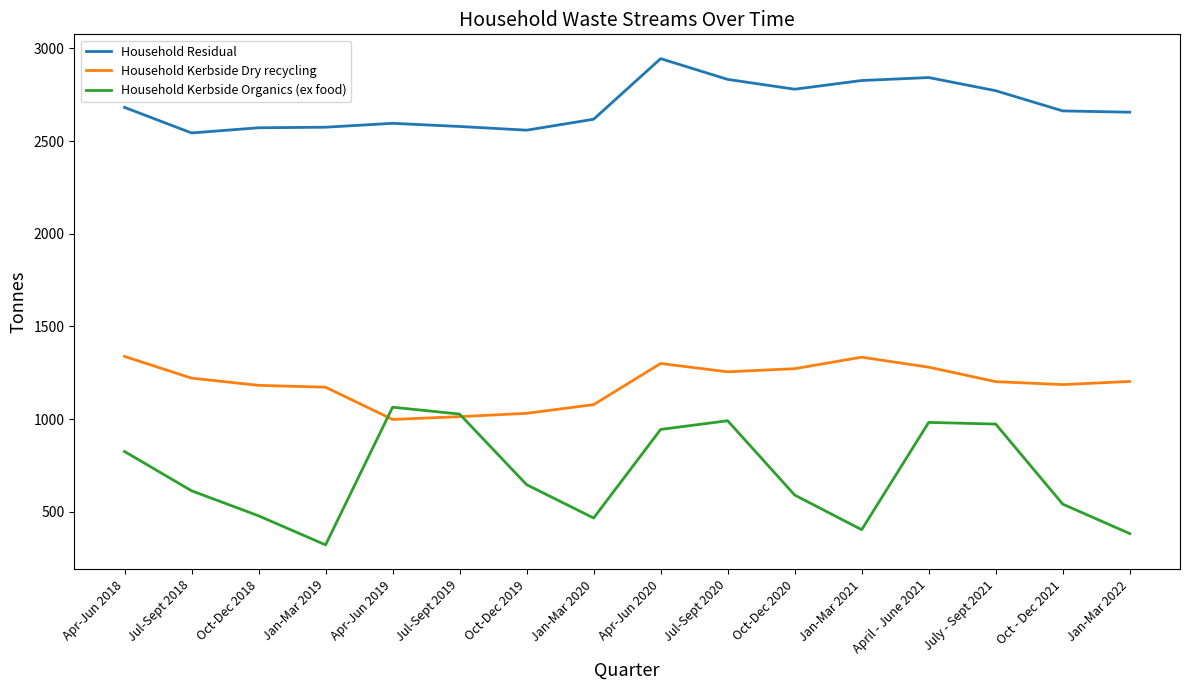

The value of Household Kerbside Dry recycling at Jan-Mar 2021 is 2351. True or false?

False